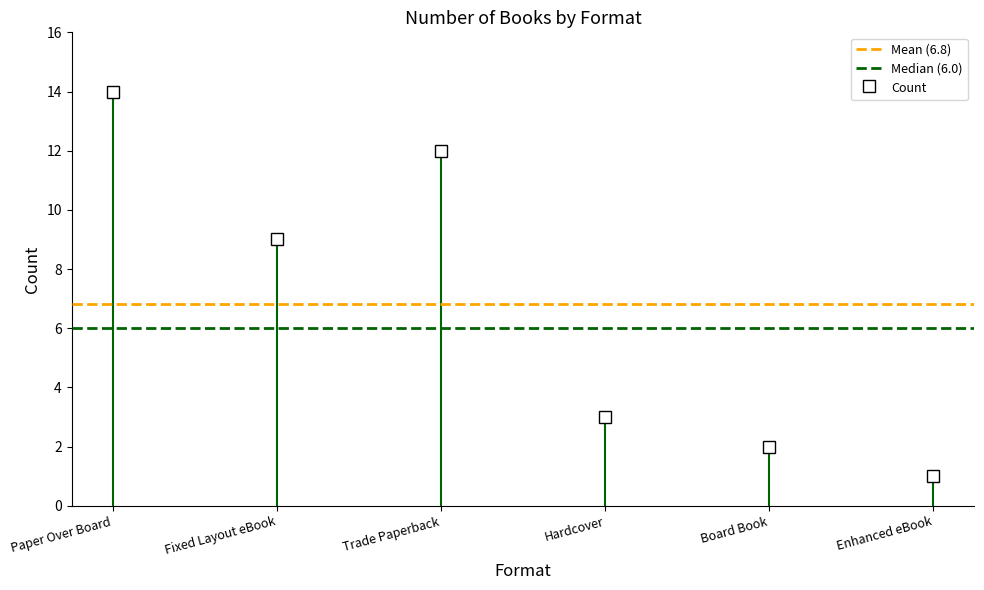

Which series changed the most between Paper Over Board and Fixed Layout eBook?

Mean (6.8)